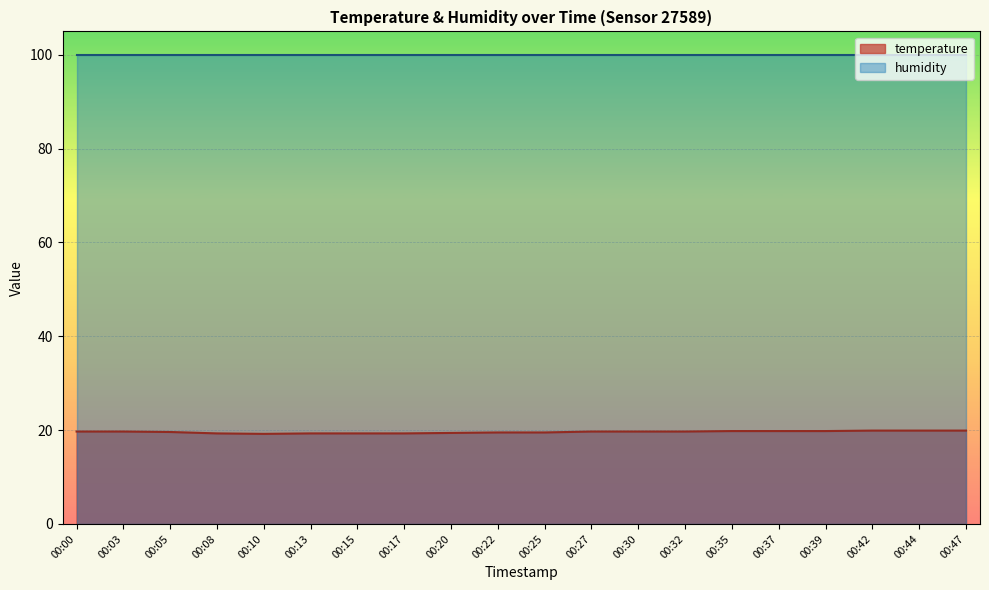

What is the sum of the values at 00:27 and 00:42?

39.6